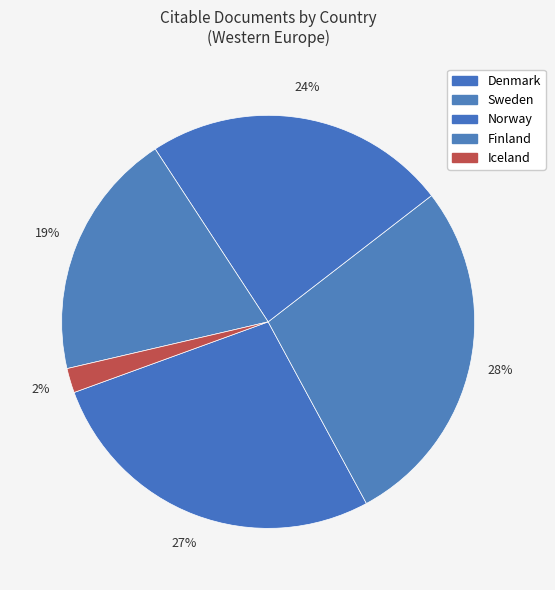

How many segments does this pie chart have?

5